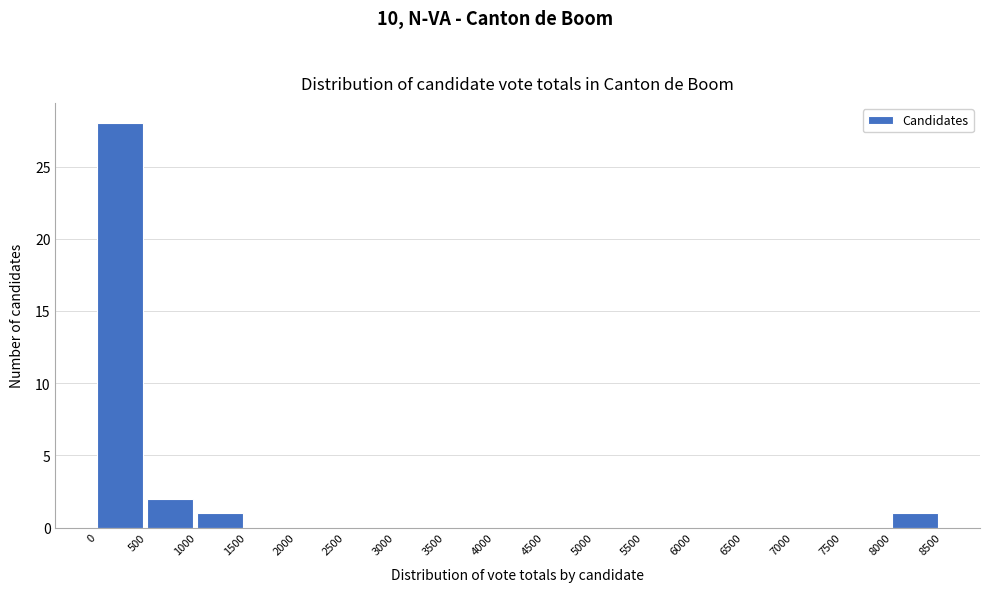

Which range on the x-axis has the tallest bar?

0 to 500